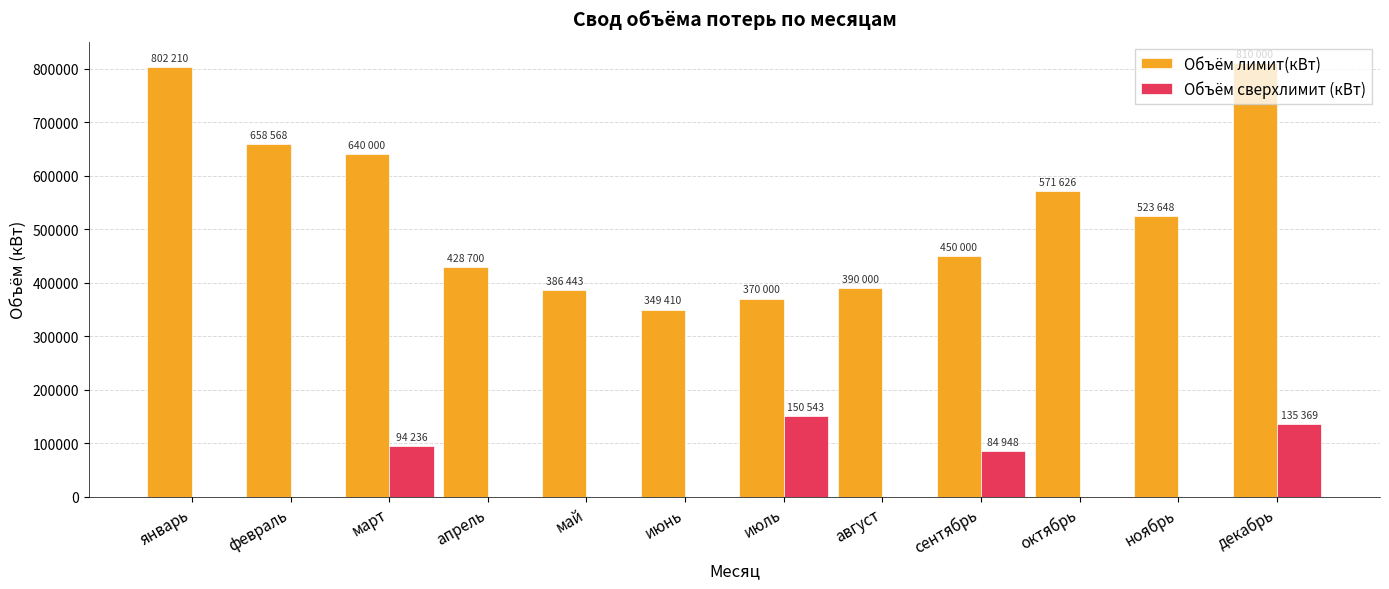

What value does the Объём сверхлимит (кВт) series have at март?

94236